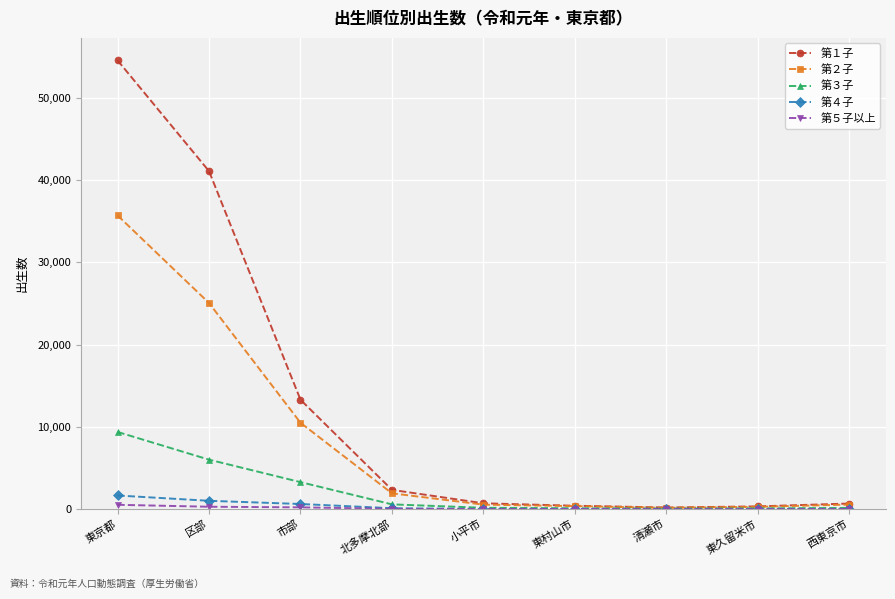

The 第３子 series shows 6015 at 区部. True or false?

True